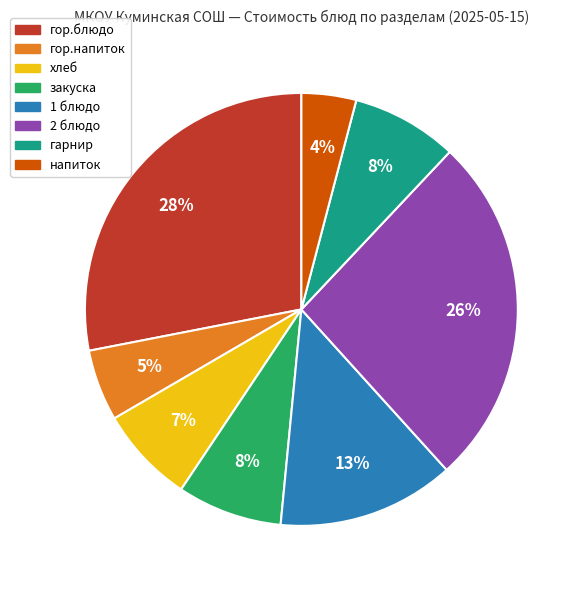

True or false: 2 блюдо accounts for 26% of the total.

True